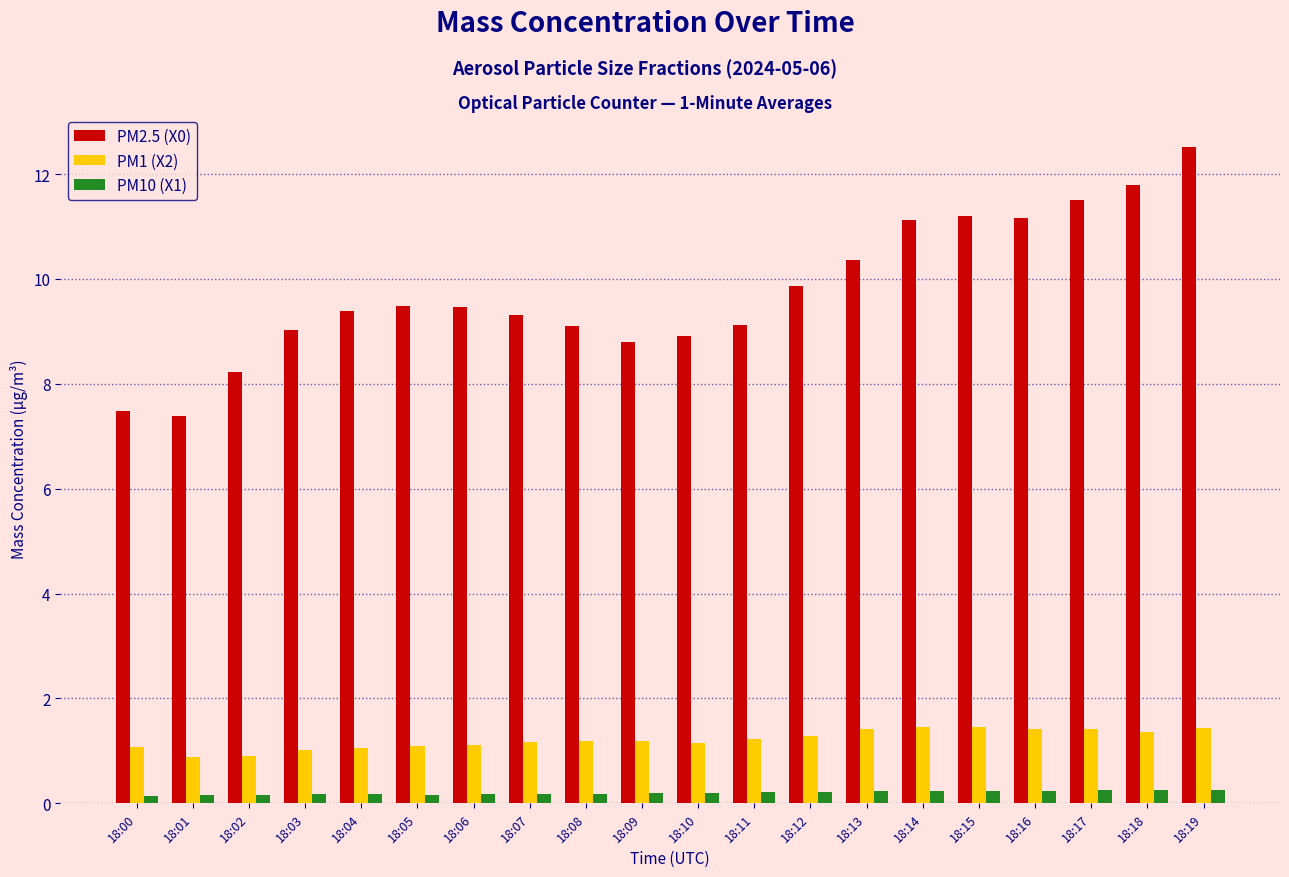

List the series in order of their peak value, highest first.

PM2.5 (X0), PM1 (X2), PM10 (X1)